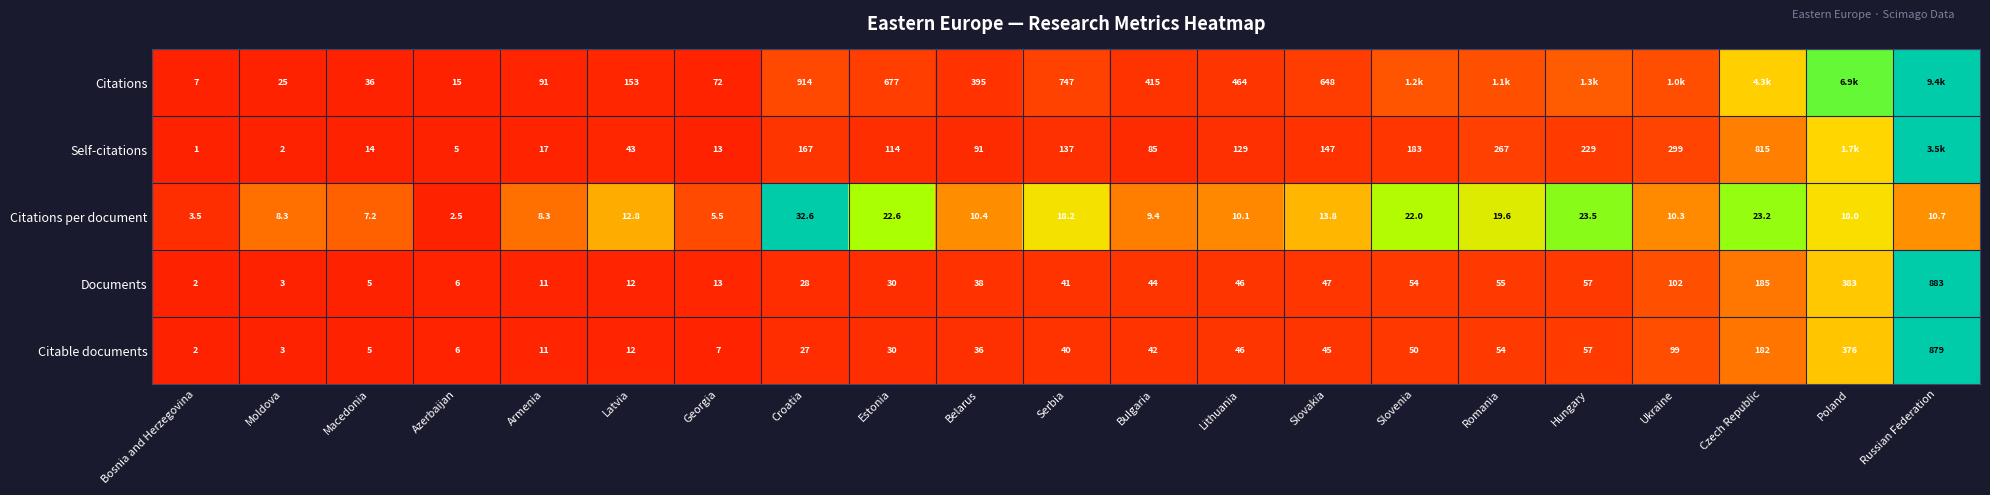

Rank the series at Serbia from lowest to highest value.

Citations per document, Citable documents, Documents, Self-citations, Citations